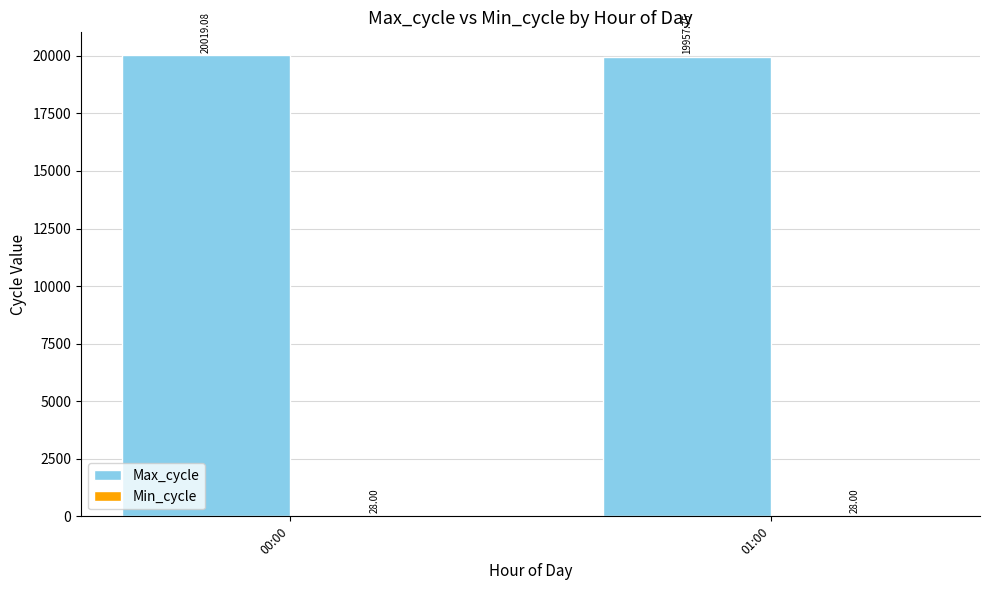

Which series changed the most between 00:00 and 01:00?

Max_cycle